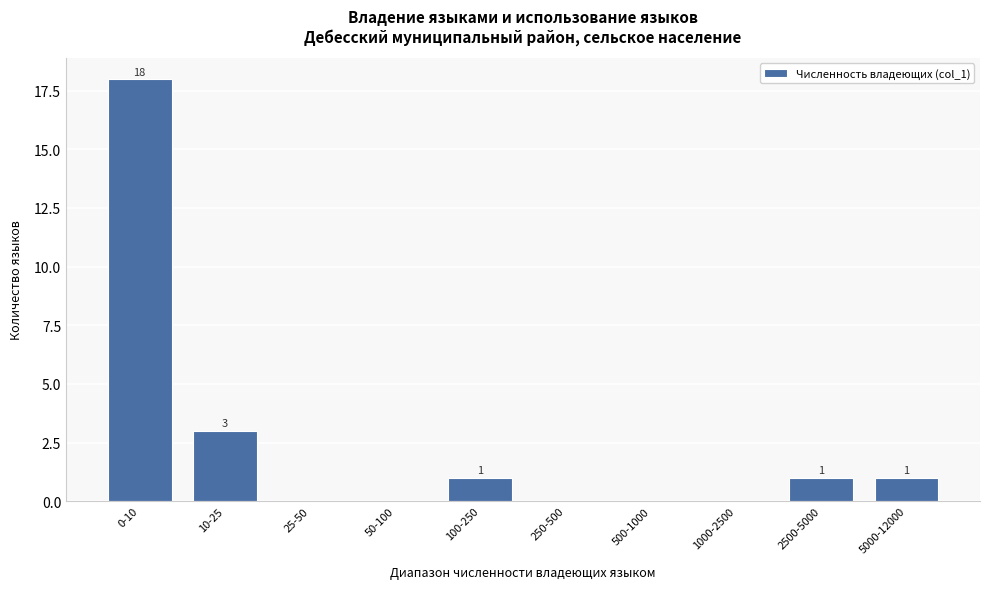

Reading right to left, what are all the values shown in this chart?

5000-12000=1	2500-5000=1	1000-2500=0	500-1000=0	250-500=0	100-250=1	50-100=0	25-50=0	10-25=3	0-10=18